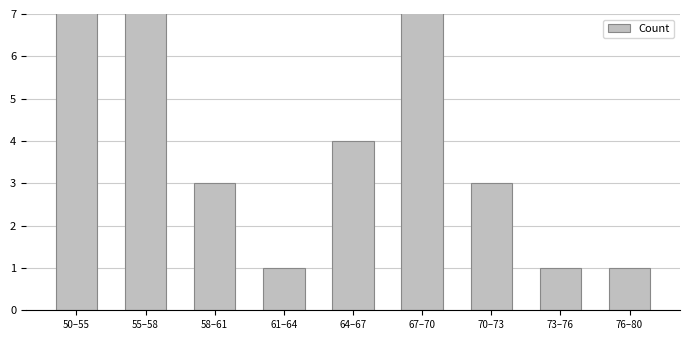

What is the ratio of the value at 67–70 to the value at 70–73?

3.3